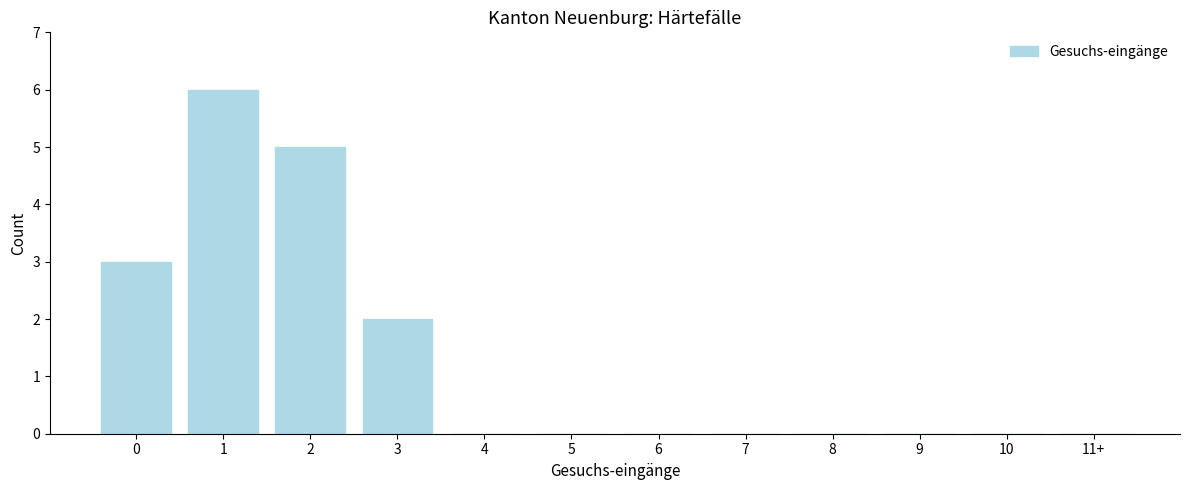

Reading right to left, list all the values displayed in this chart.

11+=0	10=0	9=0	8=0	7=0	6=0	5=0	4=0	3=2	2=5	1=6	0=3